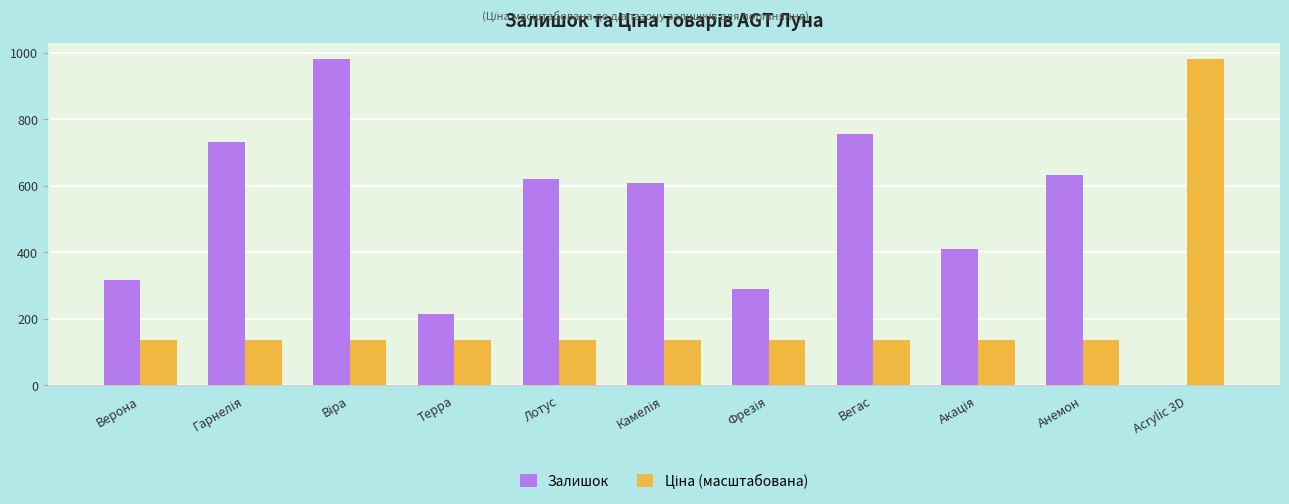

The Залишок series shows 213.0 at Терра. True or false?

True